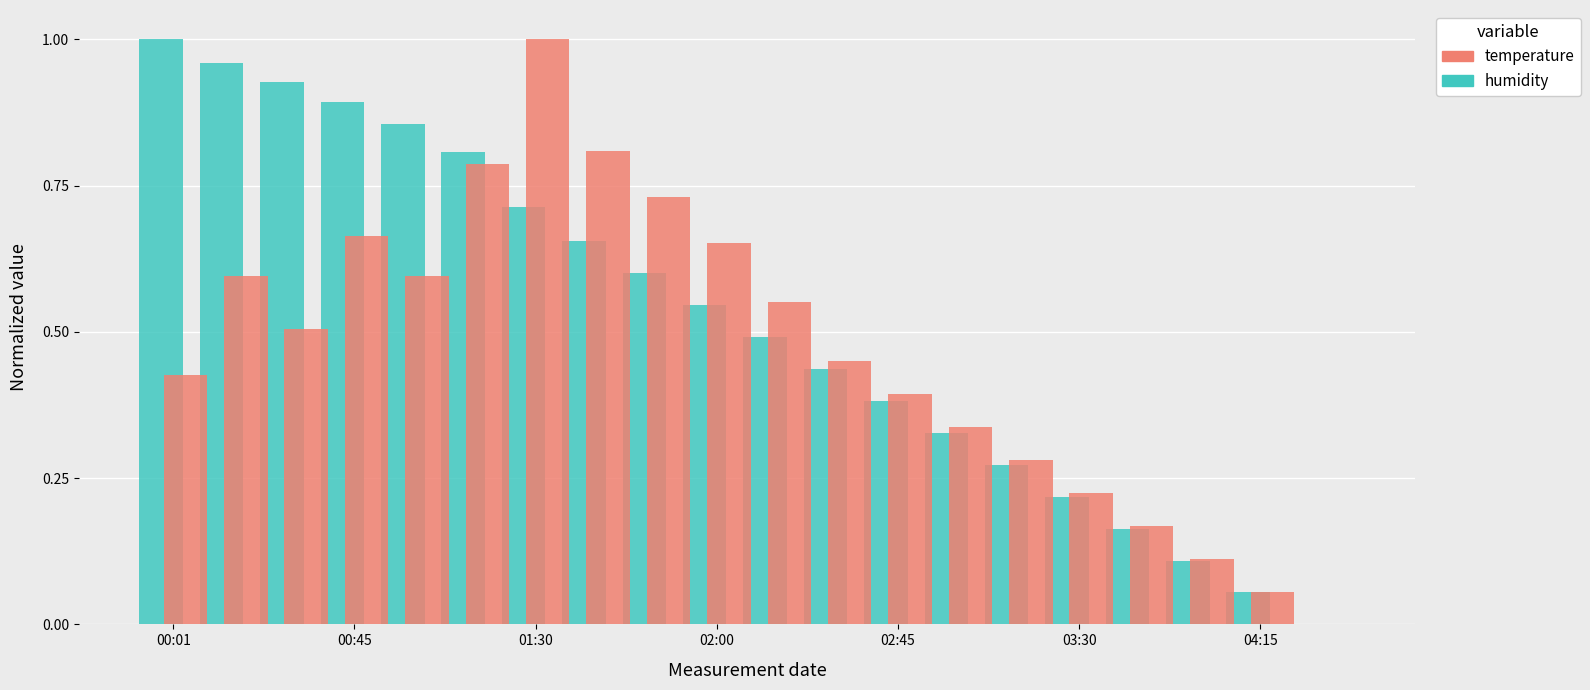

Count the number of categories in the chart.

20